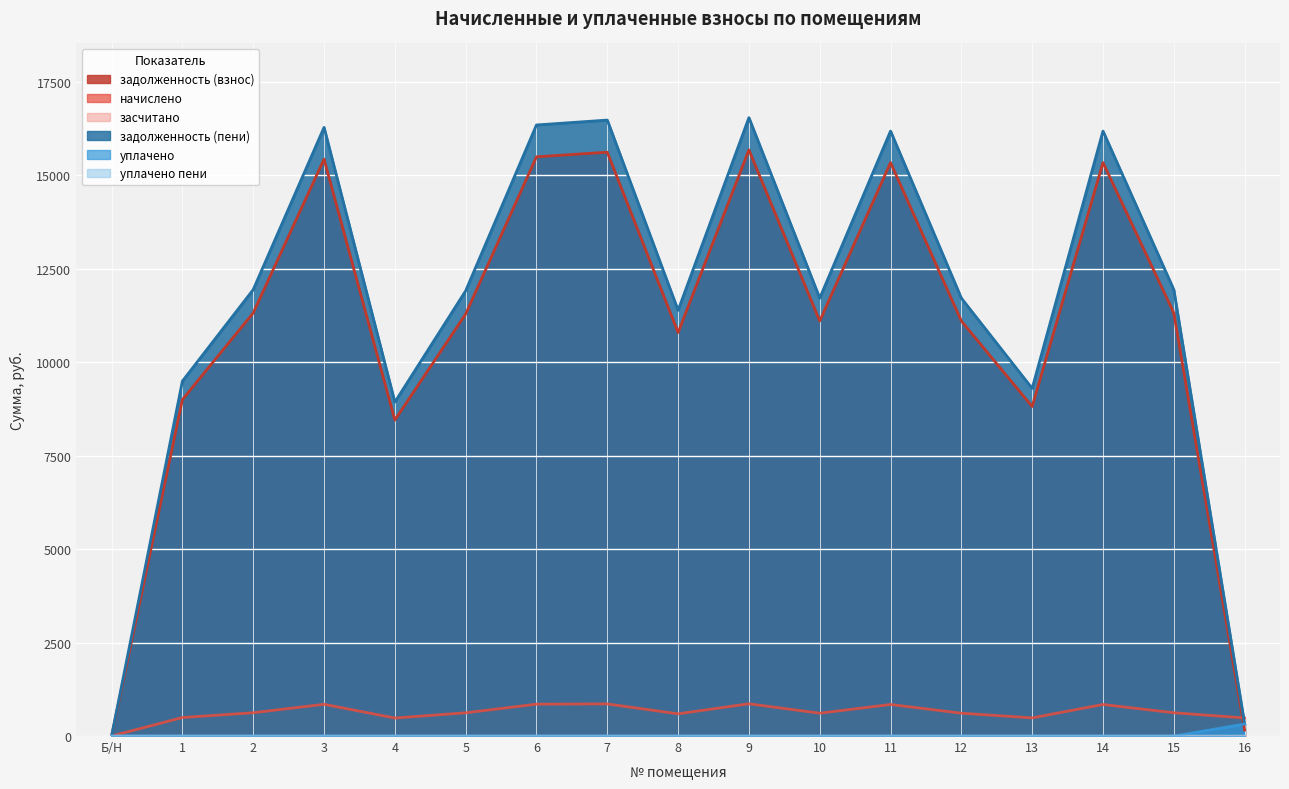

List the labels in order of задолженность (пени) value, smallest first.

Б/Н, 16, 4, 13, 1, 8, 10, 12, 5, 2, 15, 11, 14, 3, 6, 7, 9